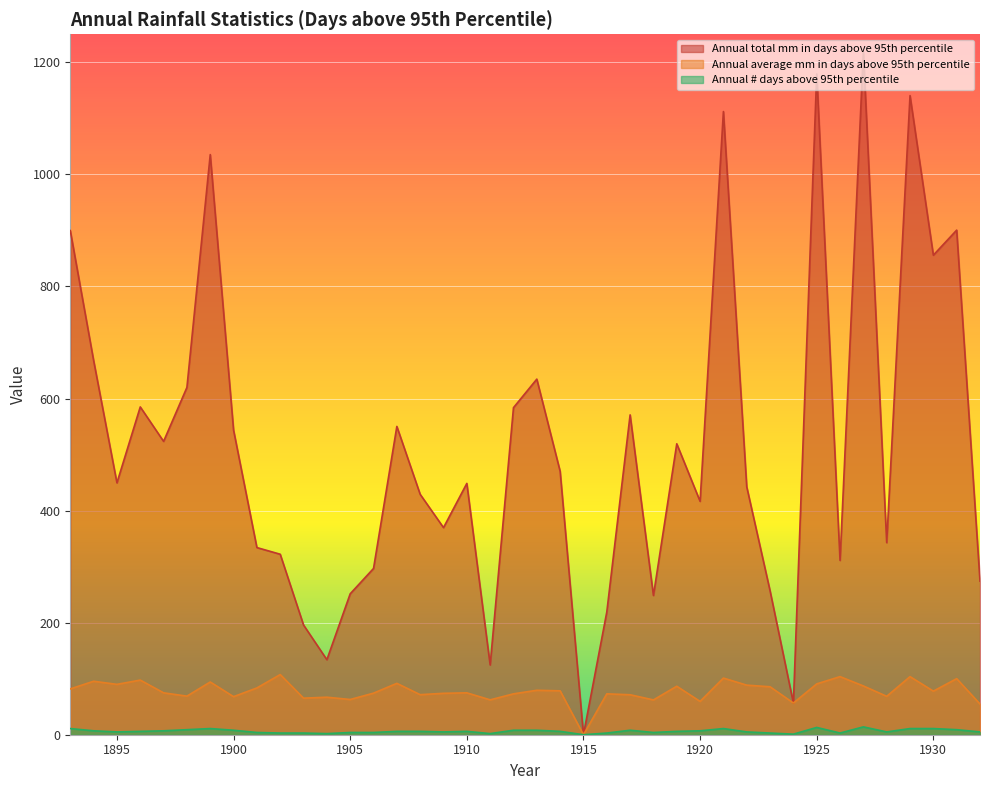

Reading left to right, transcribe all the data shown in this chart.

Annual total mm in days above 95th percentile: 899.7	668.0	449.5	585.0	523.5	619.8	1035.3	543.6	334.0	322.1	195.8	133.9	251.5	296.7	550.2	429.0	369.6	448.5	124.5	583.7	634.6	470.1	0.0	218.9	570.8	248.5	519.2	416.5	1112.1	442.4	256.8	56.6	1179.3	311.1	1218.5	342.8	1140.6	855.8	900.5	274.1
Annual average mm in days above 95th percentile: 81.8	95.4	89.9	97.5	74.8	68.9	94.1	68.0	83.5	107.4	65.3	67.0	62.9	74.2	91.7	71.5	73.9	74.8	62.2	73.0	79.3	78.3	0.0	73.0	71.3	62.1	86.5	59.5	101.1	88.5	85.6	56.6	90.7	103.7	87.0	68.6	103.7	77.8	100.1	54.8
Annual # days above 95th percentile: 11.0	7.0	5.0	6.0	7.0	9.0	11.0	8.0	4.0	3.0	3.0	2.0	4.0	4.0	6.0	6.0	5.0	6.0	2.0	8.0	8.0	6.0	0.0	3.0	8.0	4.0	6.0	7.0	11.0	5.0	3.0	1.0	13.0	3.0	14.0	5.0	11.0	11.0	9.0	5.0